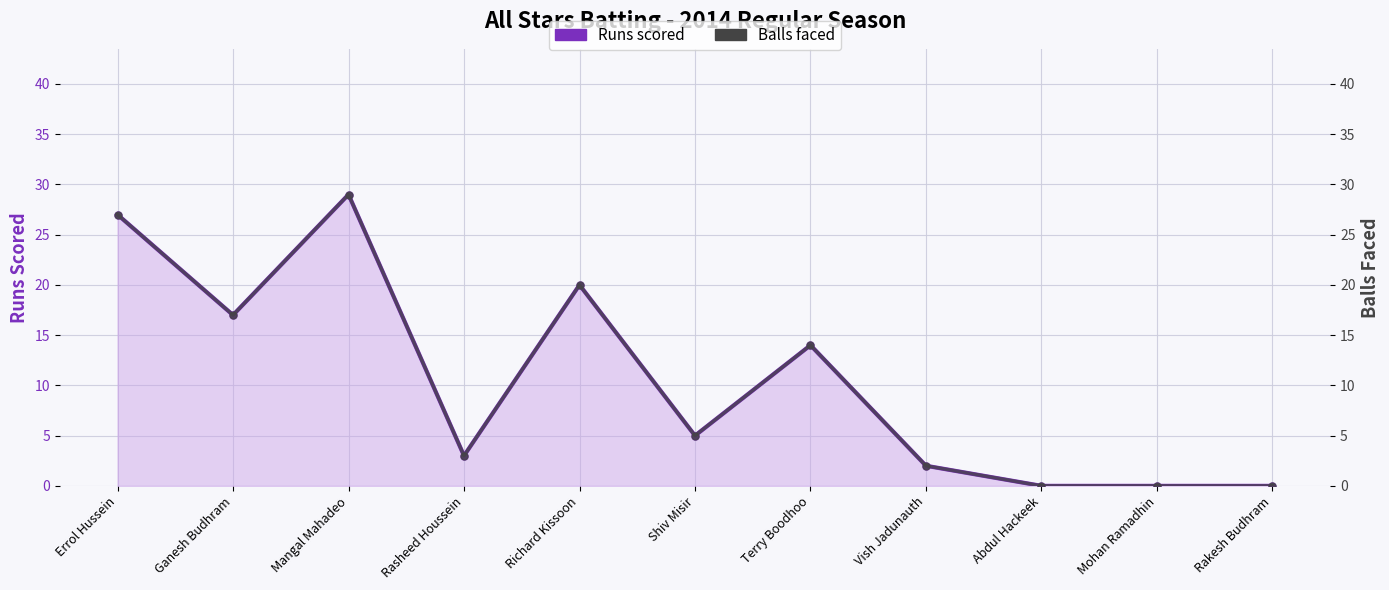

Reading right to left, extract all data points from this chart.

Runs scored: 0	0	0	2	14	5	20	3	29	17	27
Balls faced: 0	0	0	2	14	5	20	3	29	17	27